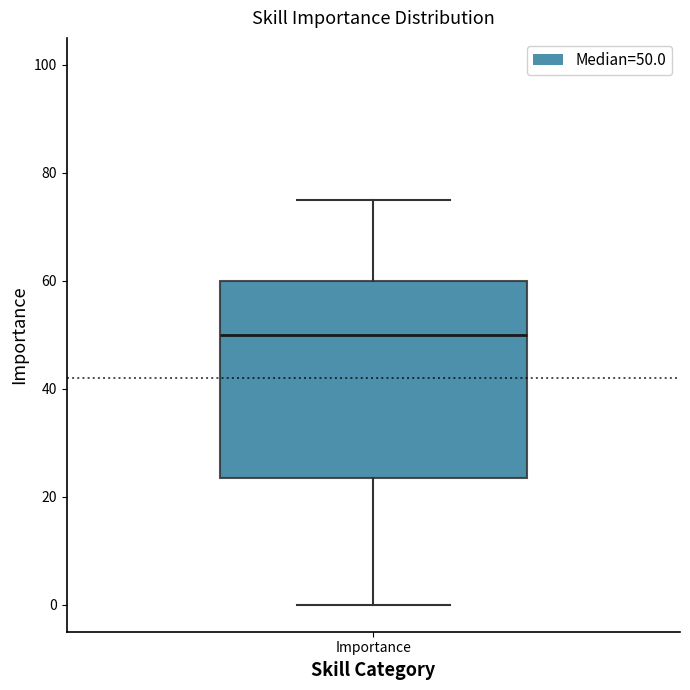

Transcribe this box plot: give where the median line is, the range the box spans, and where the two whiskers end, as read against the y-axis. The values are not printed on the chart, so give them approximately, as read against the axis.

median 50, box 24 to 60, whiskers 0 to 76